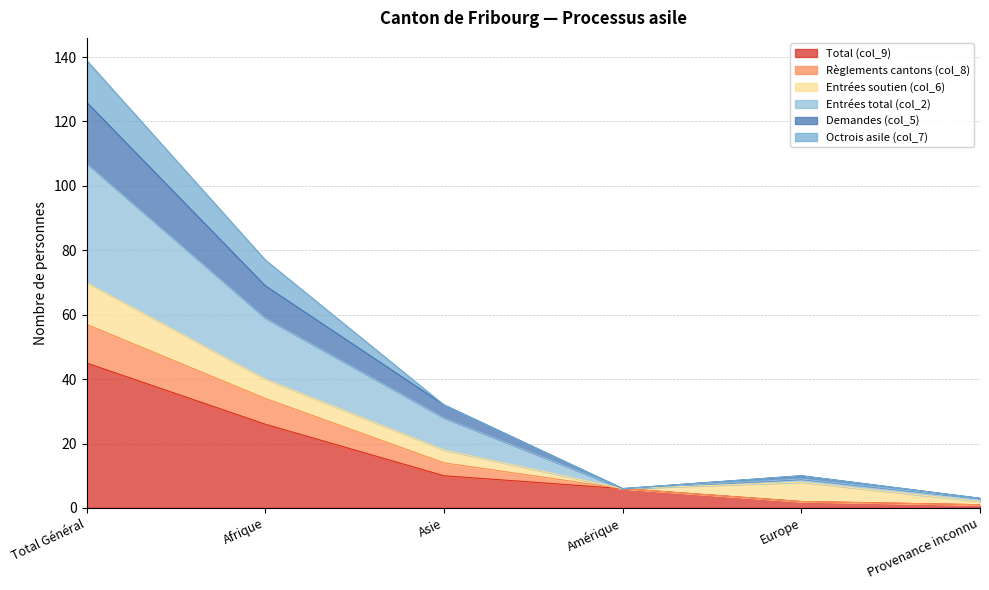

How many lines are shown in the chart?

6